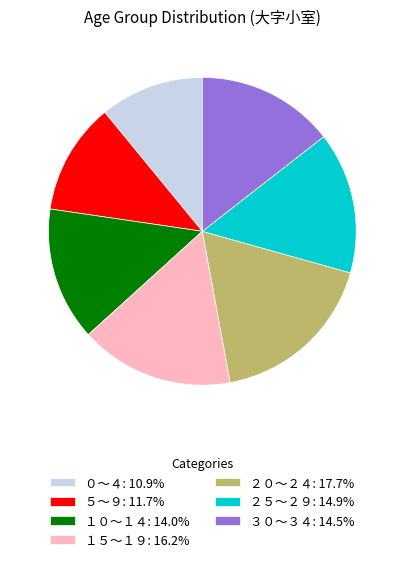

Is there any slice that represents more than half of the pie?

No